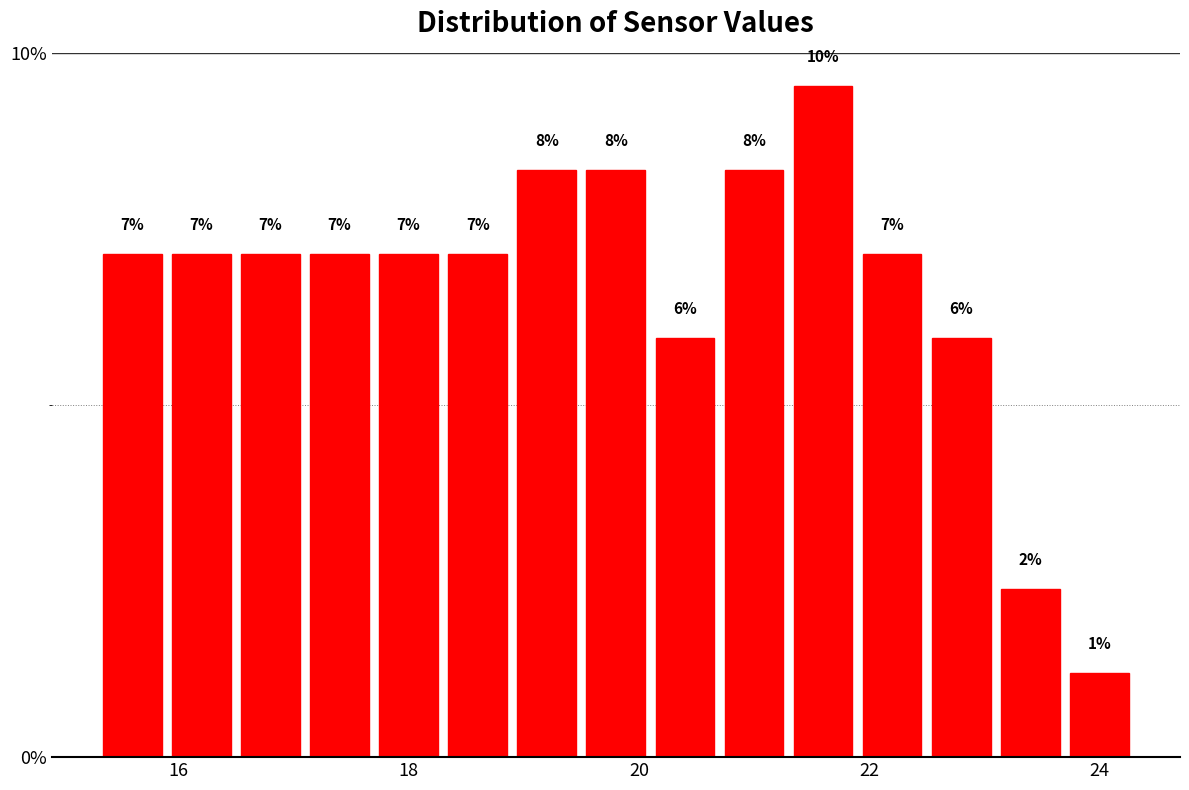

Read against the x-axis, roughly where is the centre of the tallest bar?

21.6